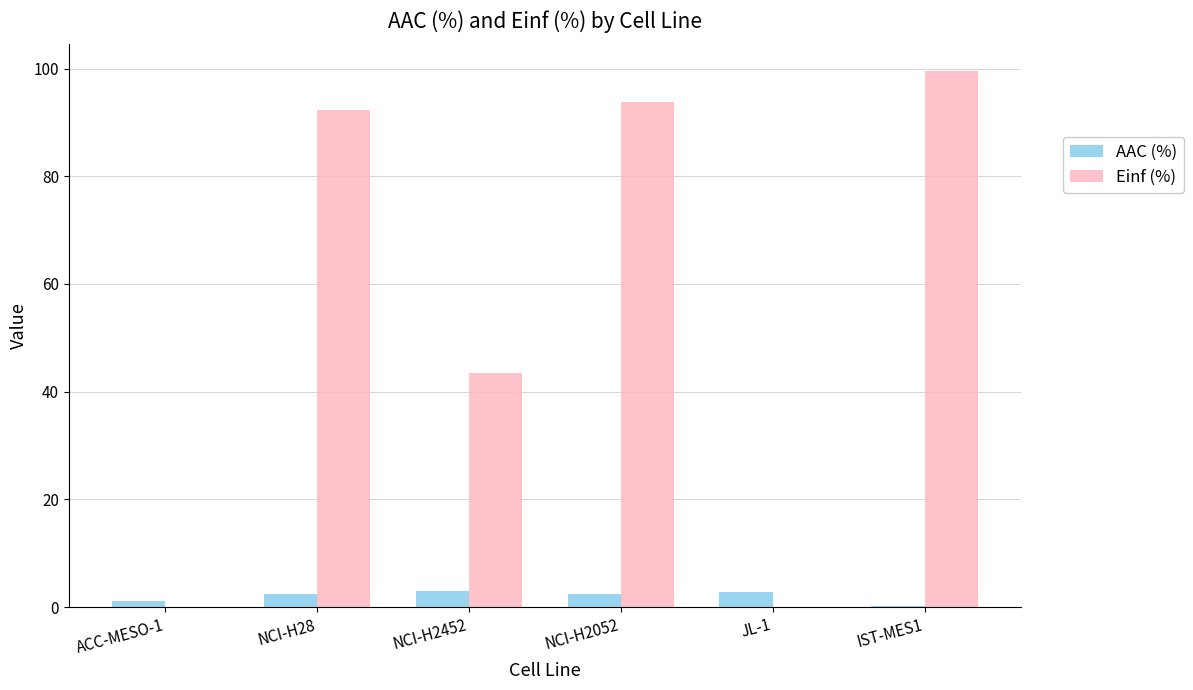

What is the sum of all AAC (%) values?

12.1